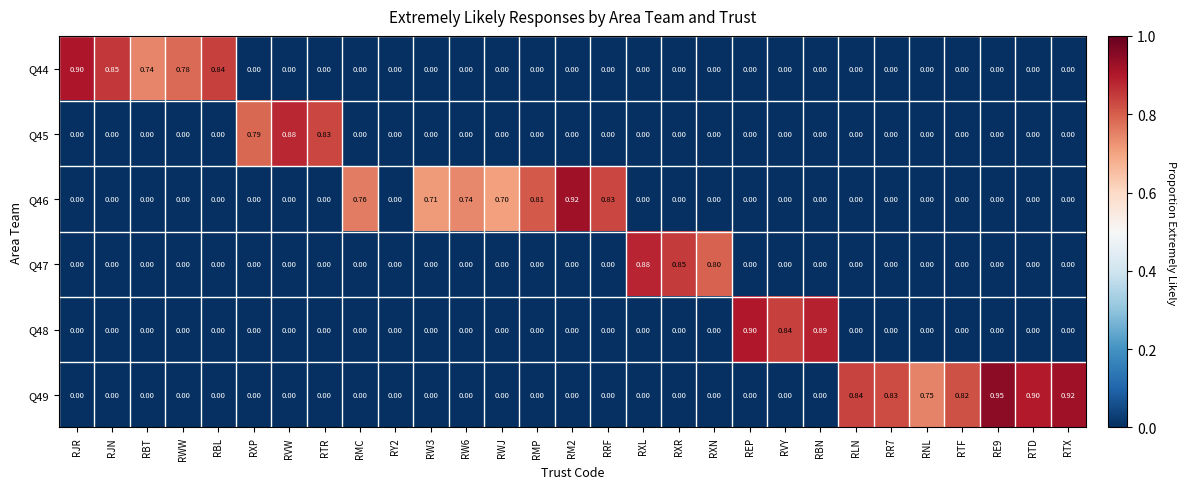

At which label does Q44 reach its peak?

RJR